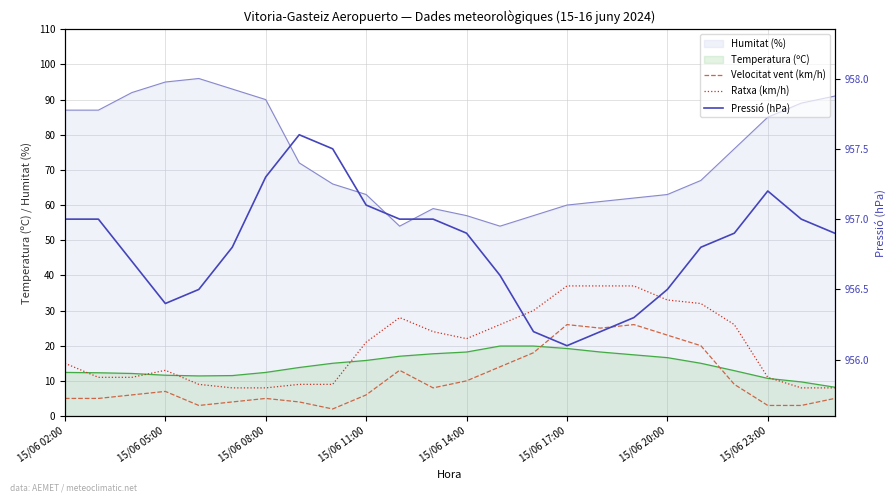

At which category does the chart reach its minimum across all series?

8